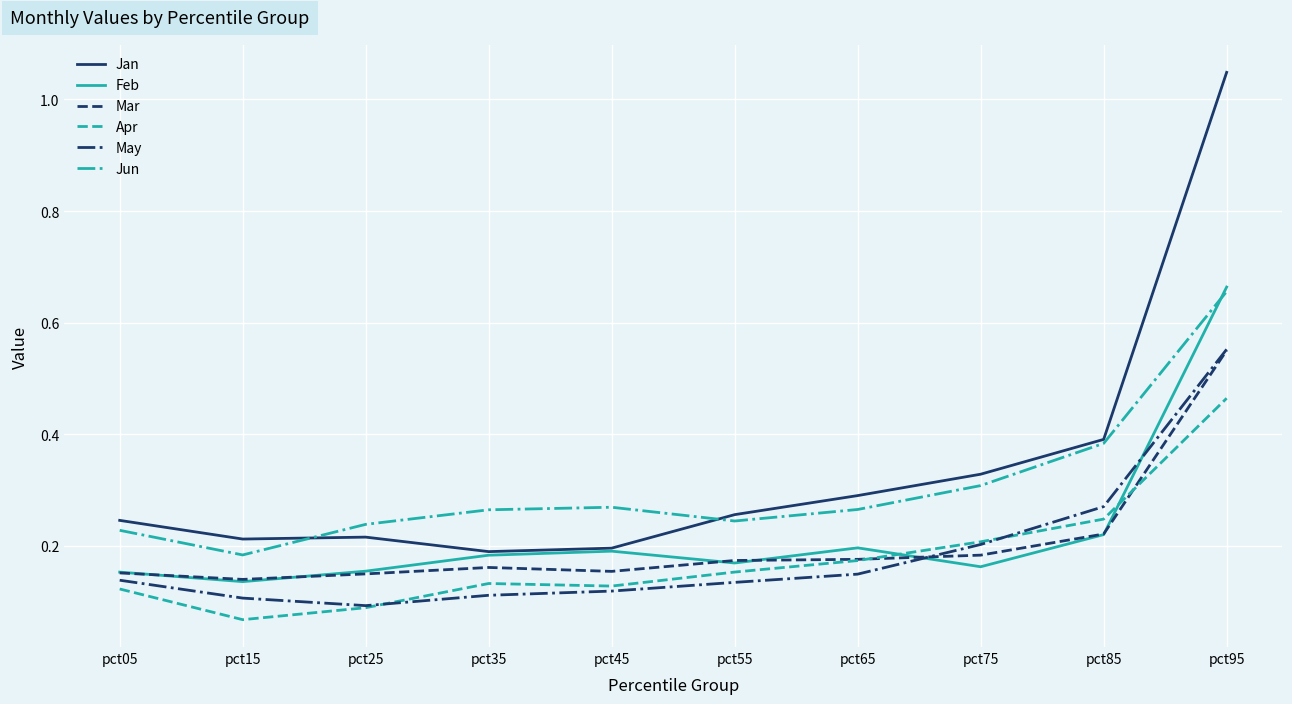

In Jan, how many points are higher than both neighbors (excluding endpoints)?

1